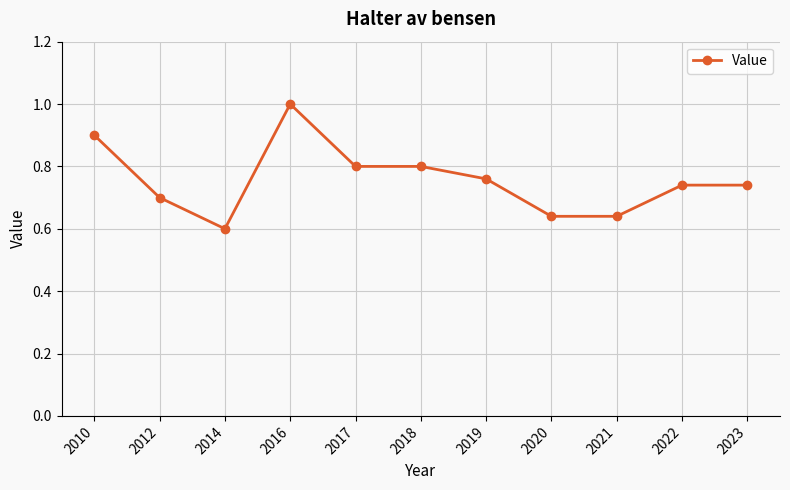

What is the difference between the values at 2010 and 2021?

0.3